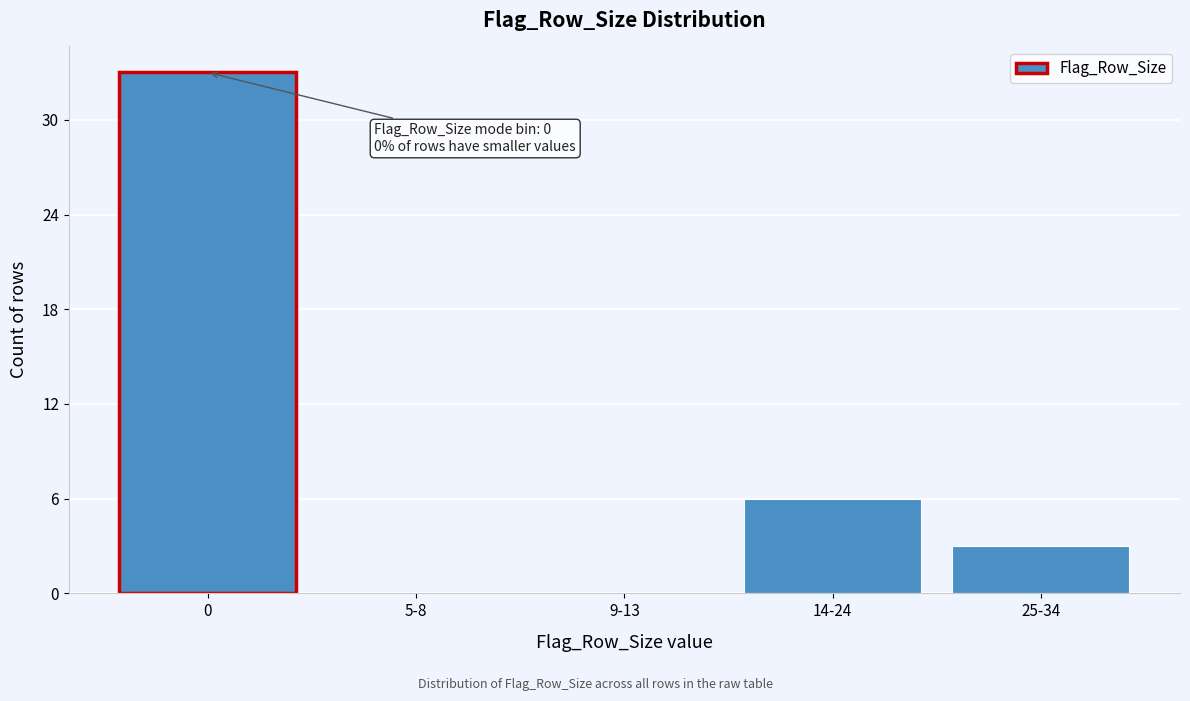

Reading left to right, what are all the values shown in this chart?

0=33	5-8=0	9-13=0	14-24=6	25-34=3